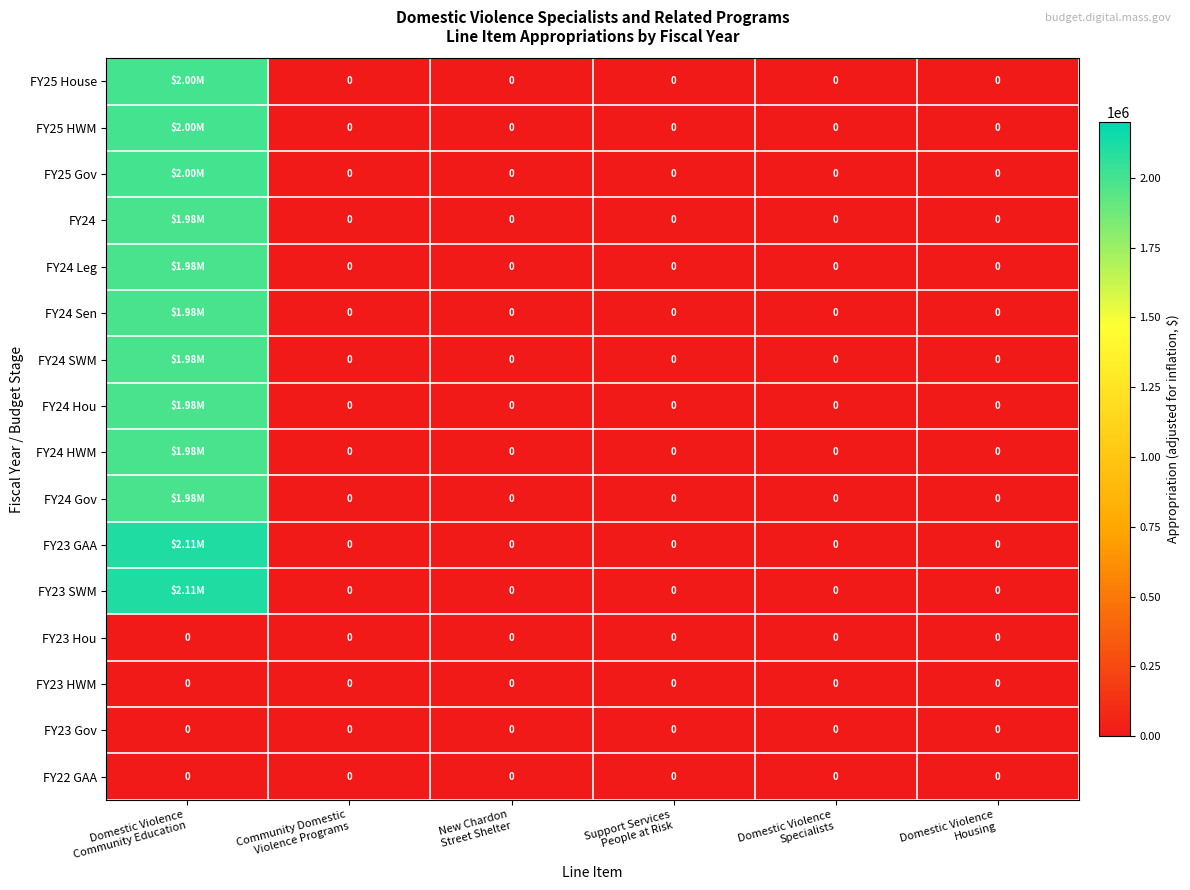

Rank the series at Community Domestic Violence Programs from lowest to highest value.

FY25 House, FY25 HWM, FY25 Gov, FY24, FY24 Leg, FY24 Sen, FY24 SWM, FY24 Hou, FY24 HWM, FY24 Gov, FY23 GAA, FY23 SWM, FY23 Hou, FY23 HWM, FY23 Gov, FY22 GAA